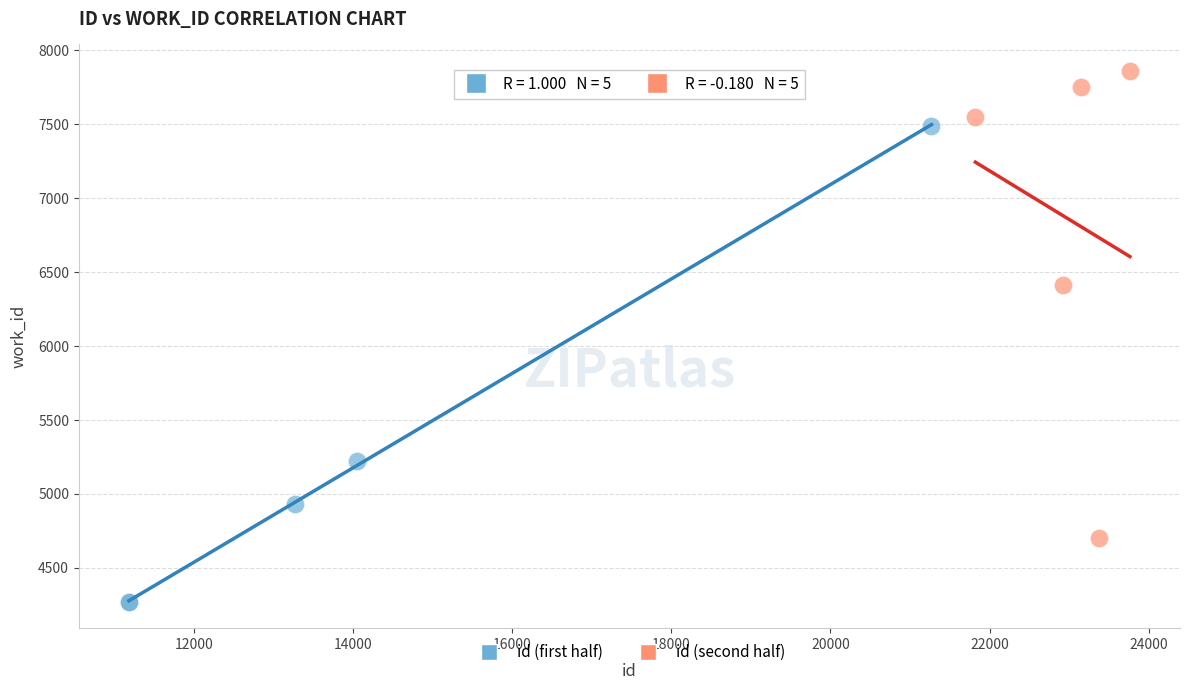

Which series reaches the minimum Y coordinate?

id (first half)